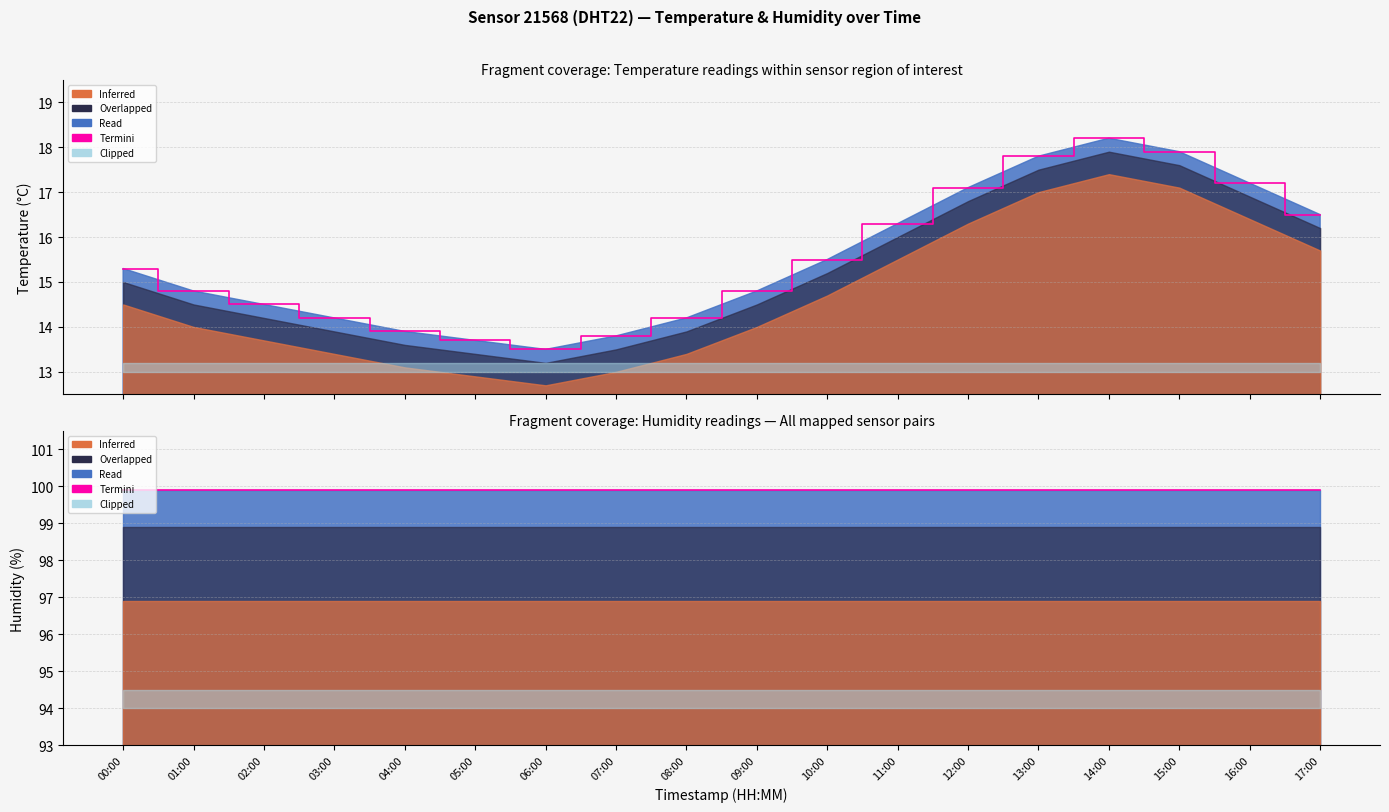

What is the approximate value at 00:00?

15.3